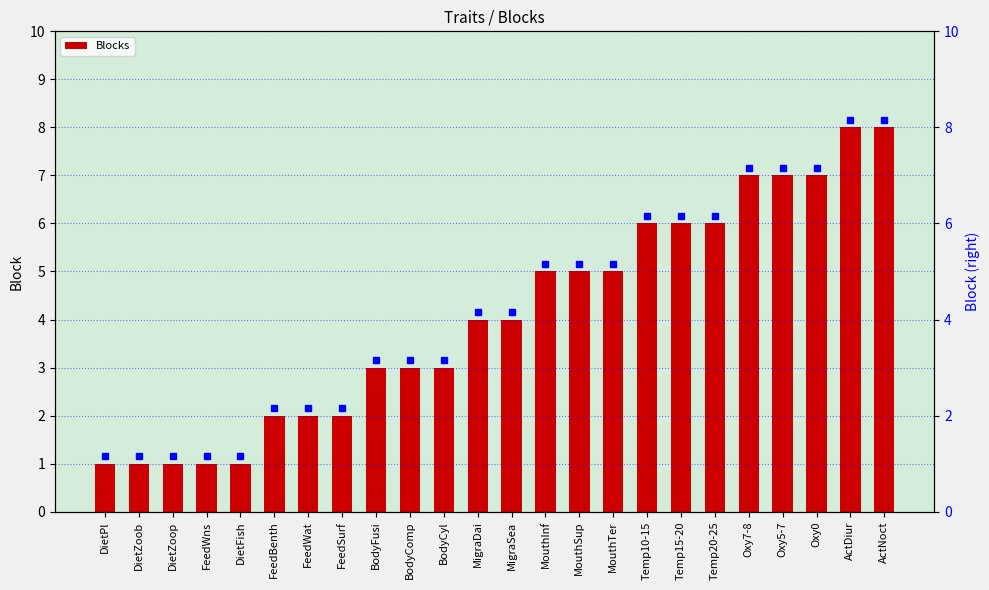

What is the greatest value displayed?

8